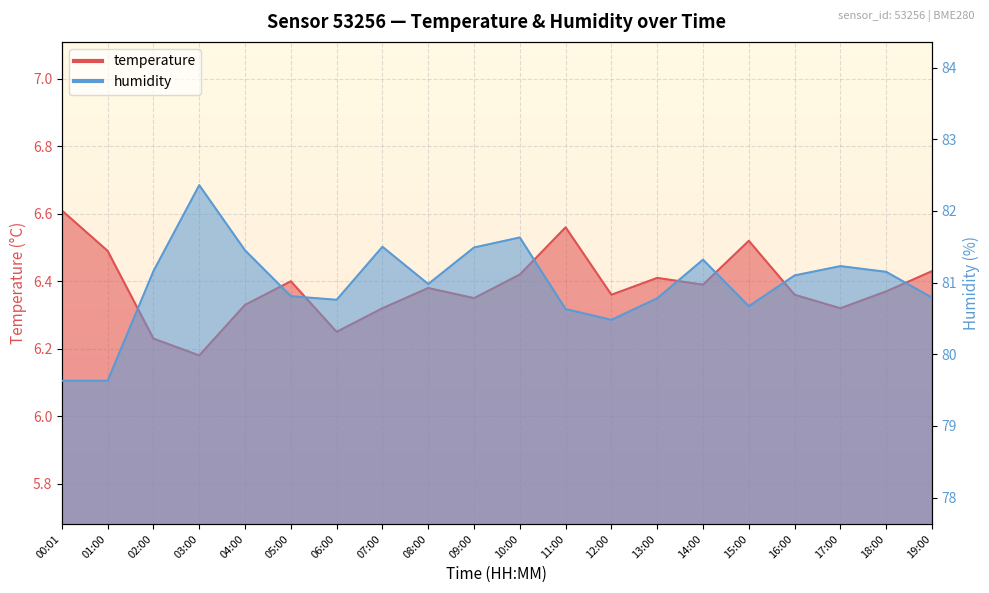

At which category does the chart reach its peak across all series?

03:00